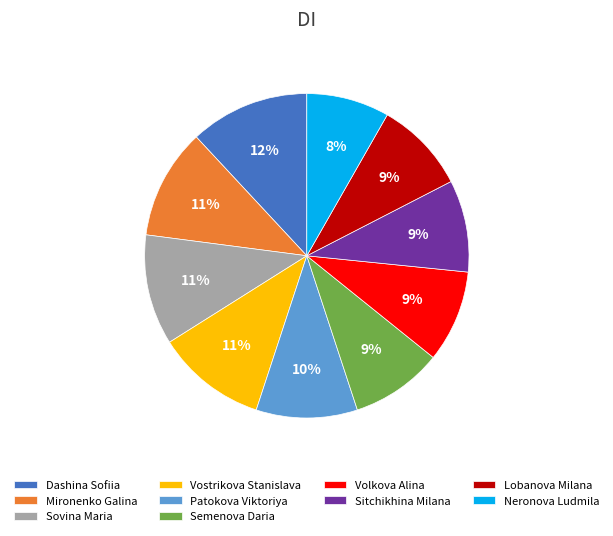

To the nearest percent, what portion does Mironenko Galina represent?

11%